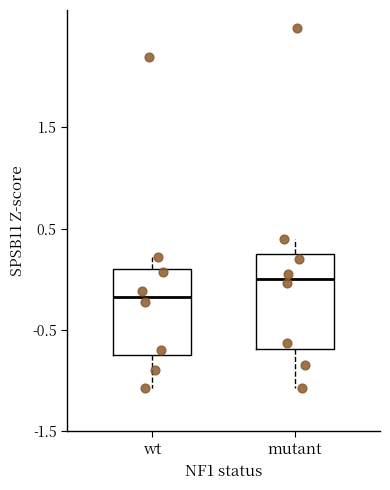

Where is the upper edge of the box for mutant on the y-axis? The values are not printed on the chart, so give them approximately, as read against the axis.

0.3